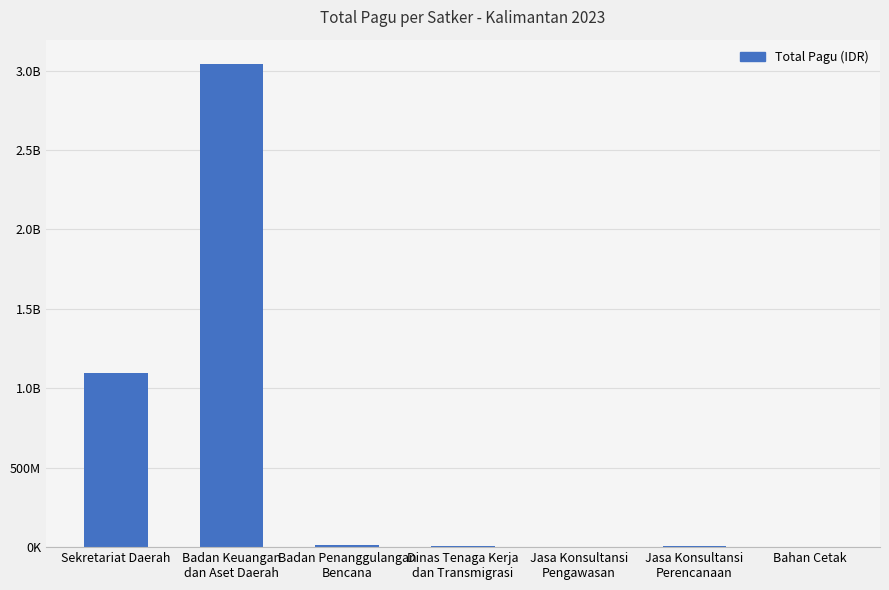

List the labels in order of value, largest first.

Badan Keuangan
dan Aset Daerah, Sekretariat Daerah, Badan Penanggulangan
Bencana, Dinas Tenaga Kerja
dan Transmigrasi, Jasa Konsultansi
Perencanaan, Jasa Konsultansi
Pengawasan, Bahan Cetak